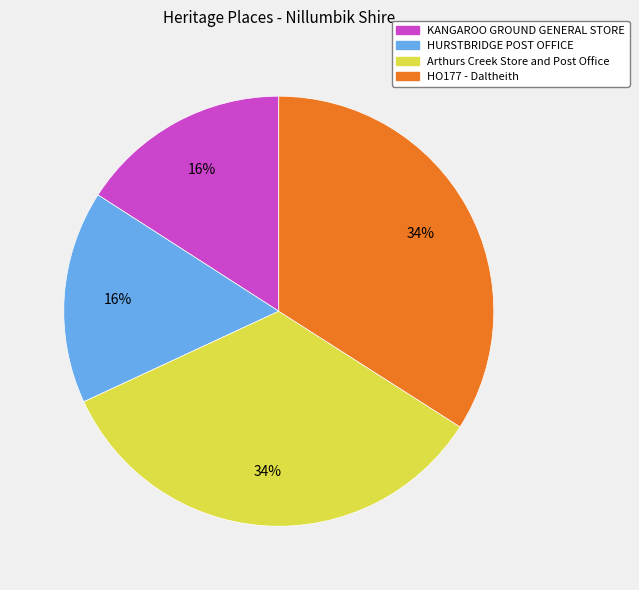

Does Arthurs Creek Store and Post Office represent more than half of the total?

No